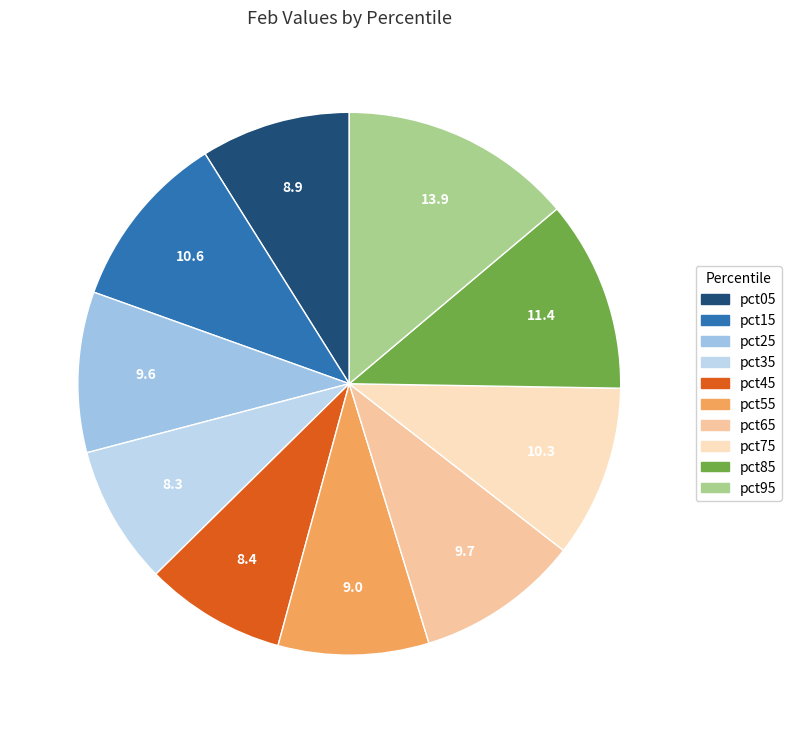

Is it true that pct85 is 1% of the pie?

False